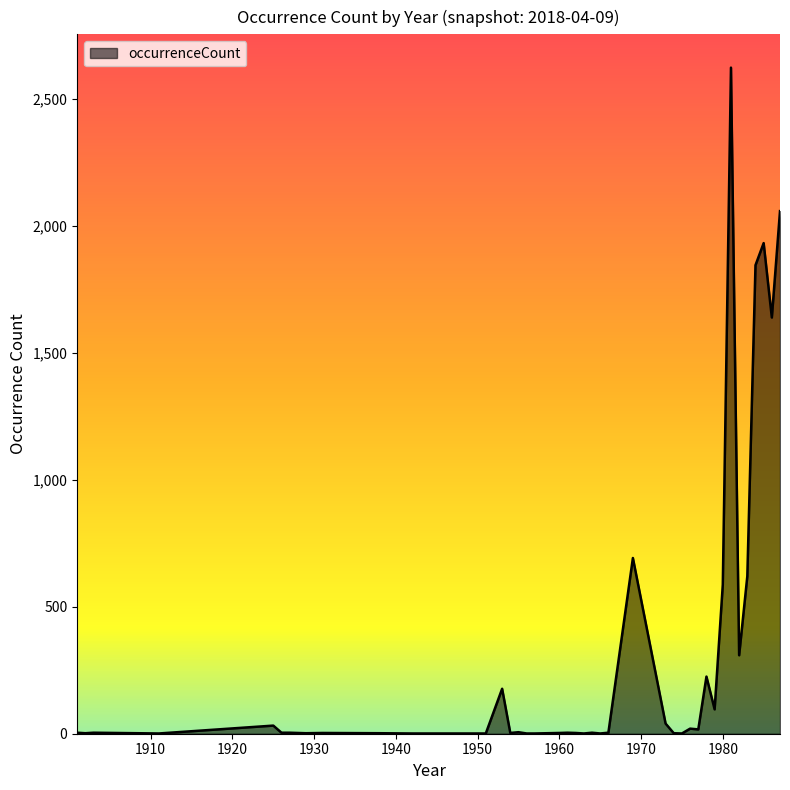

What is the greatest value displayed?

2623